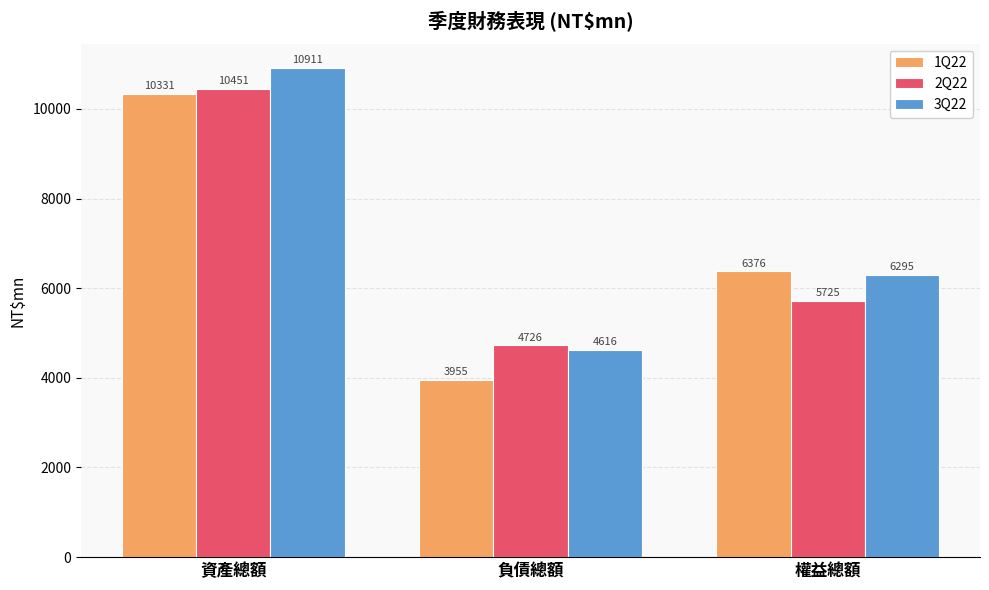

What is the sum of all 3Q22 values?

21821.8